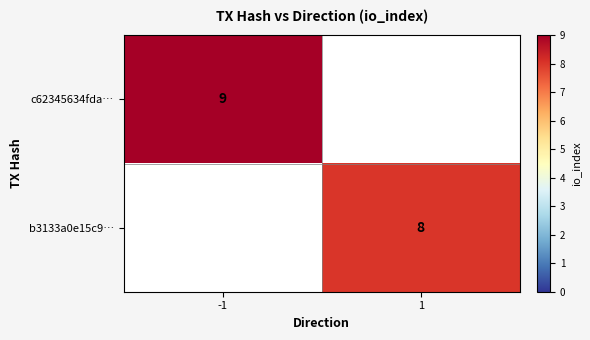

Between 1 and -1, which is larger?

-1